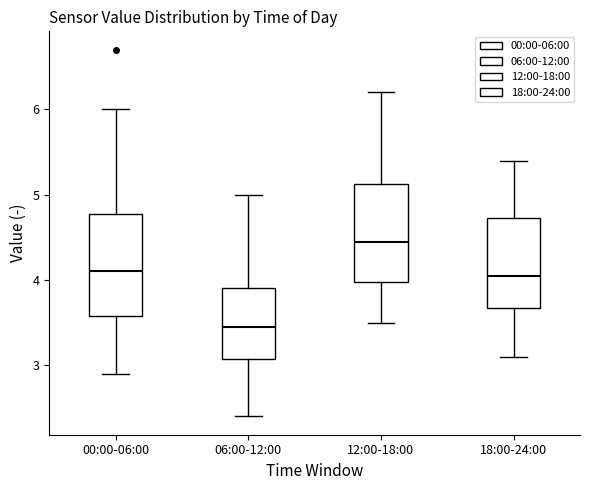

Which box's median line is the highest?

12:00-18:00